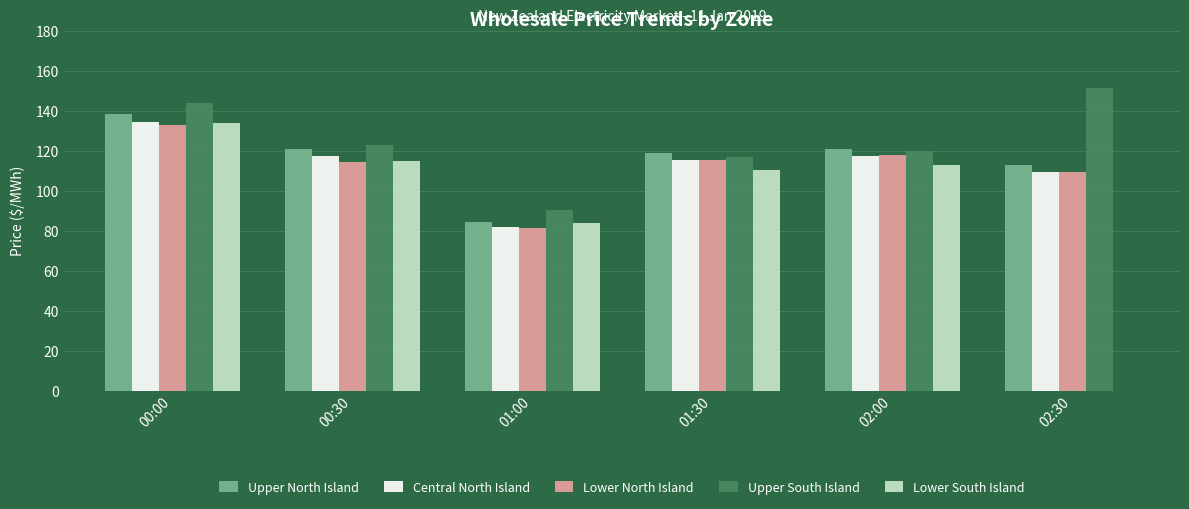

Where is Central North Island nearest to the value 107?

02:30